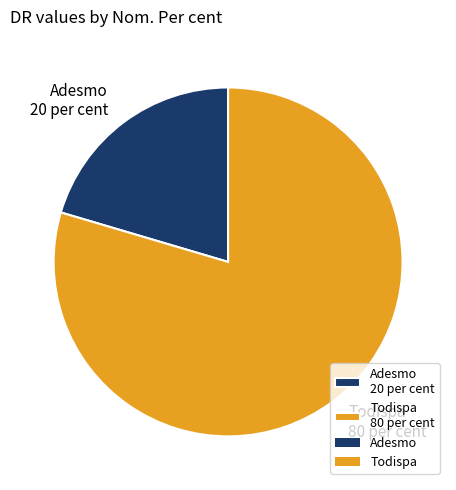

How many segments does this pie chart have?

2